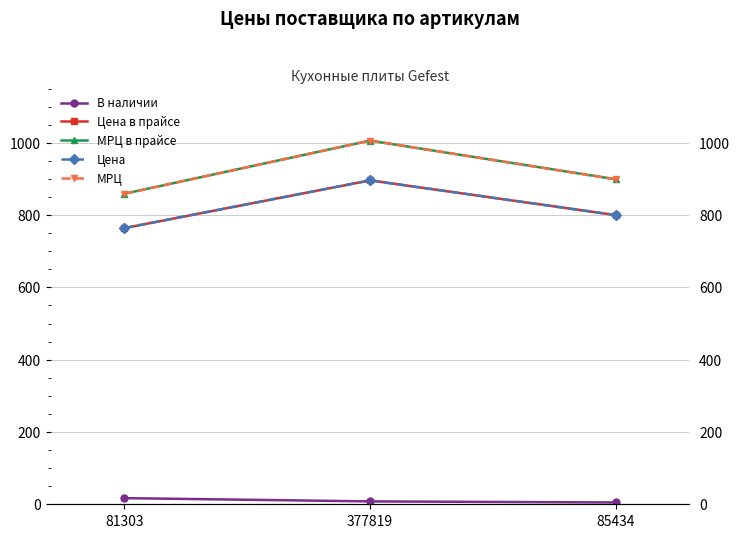

Does the chart have visible grid lines?

Yes